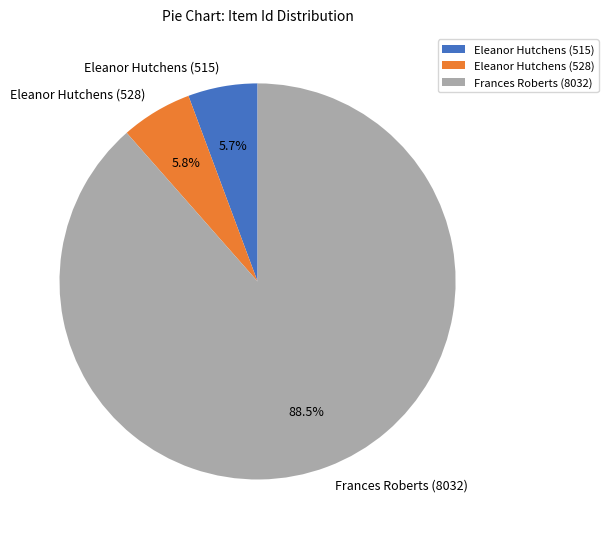

Which slice is the largest?

Frances Roberts (8032)